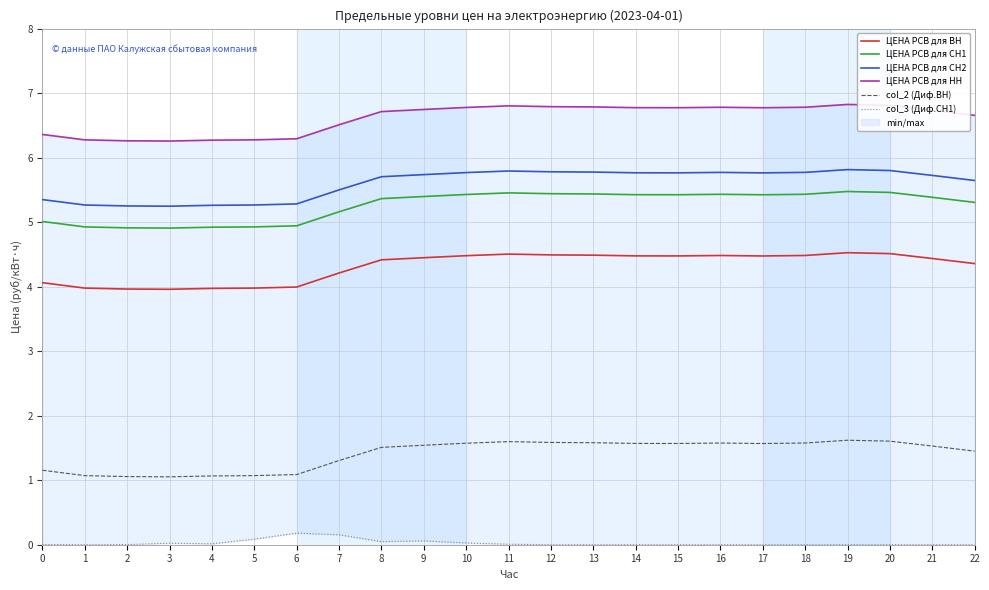

Which has a higher value, 12 or 17?

12